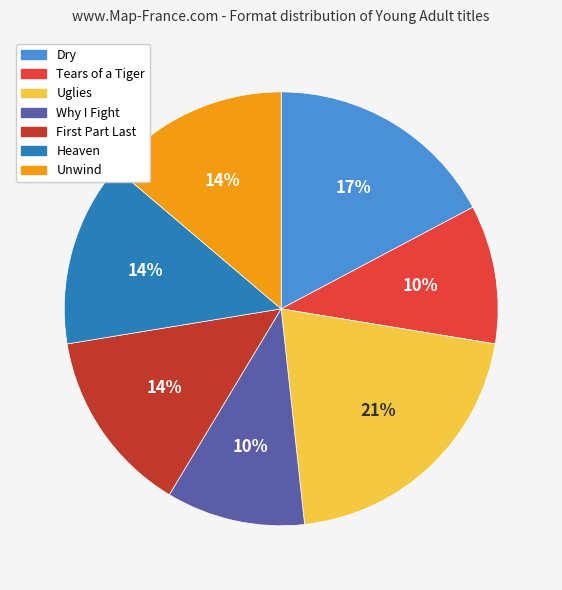

Count the number of slices in the pie.

7